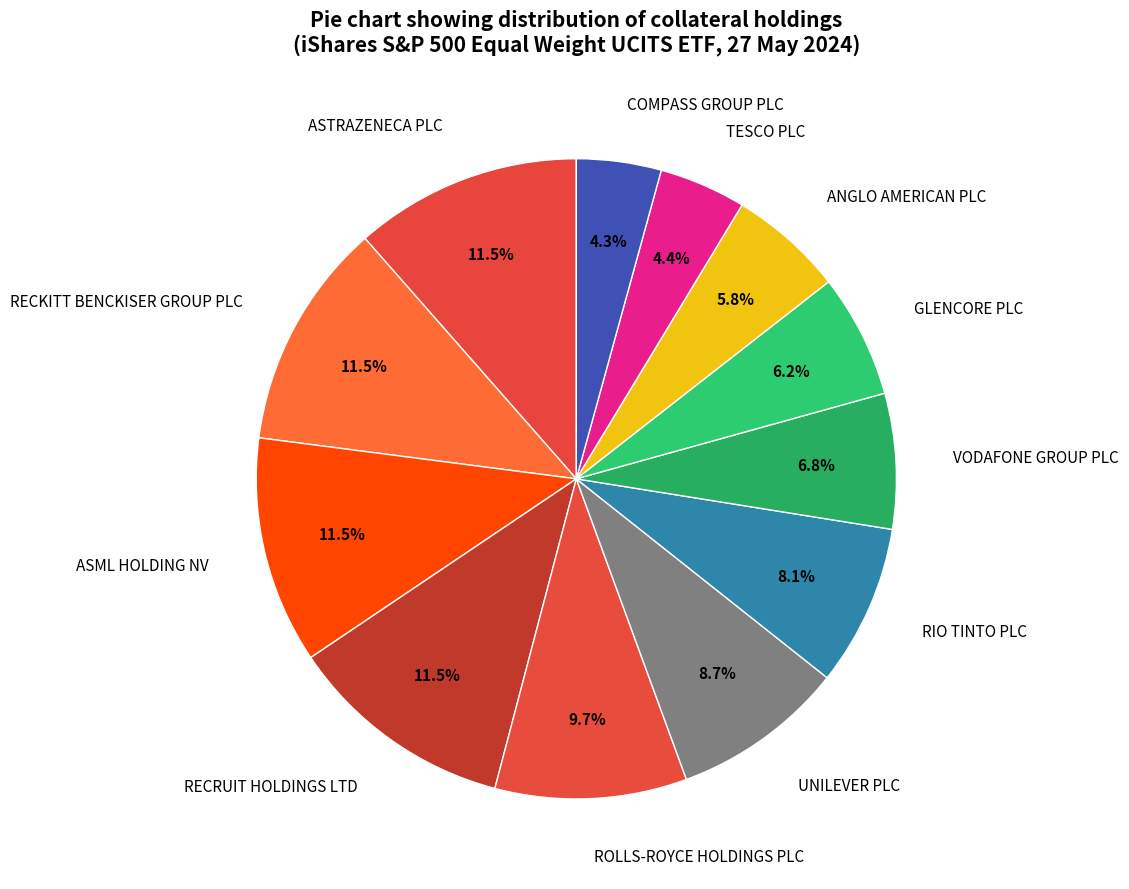

To the nearest percent, what percentage of the pie is COMPASS GROUP PLC?

4%